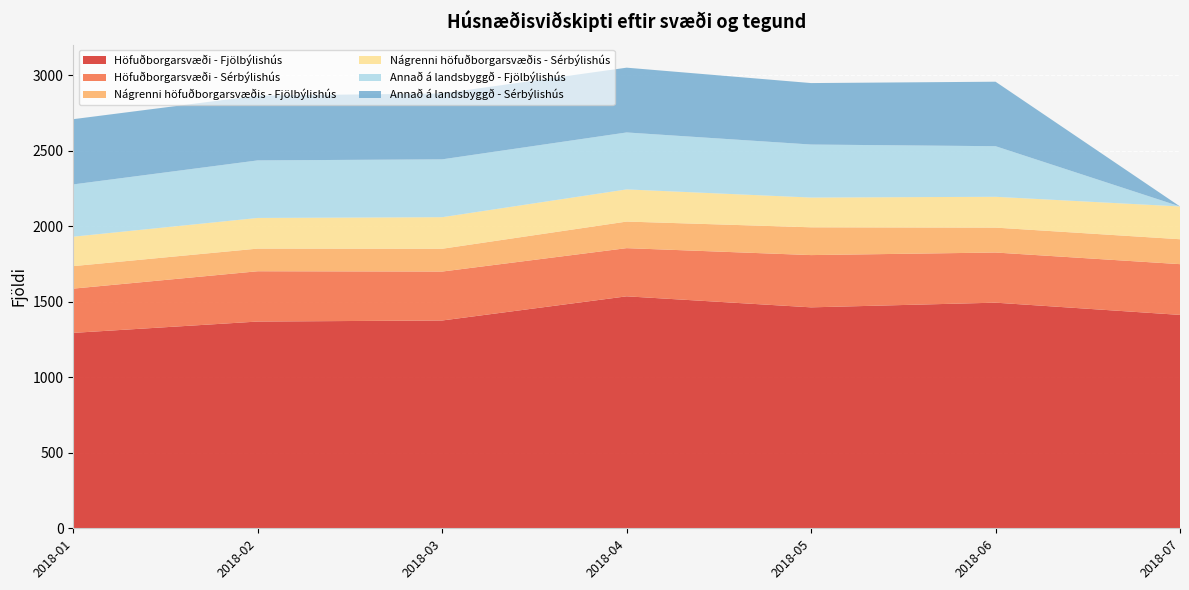

Reading left to right, extract all data points from this chart.

Höfuðborgarsvæði - Fjölbýlishús: 1294	1369	1376	1536	1463	1494	1413
Höfuðborgarsvæði - Sérbýlishús: 293	333	324	319	346	332	336
Nágrenni höfuðborgarsvæðis - Fjölbýlishús: 149	150	151	176	184	165	165
Nágrenni höfuðborgarsvæðis - Sérbýlishús: 195	203	209	213	197	204	217
Annað á landsbyggð - Fjölbýlishús: 346	381	383	377	351	335	0
Annað á landsbyggð - Sérbýlishús: 432	429	436	429	407	427	0